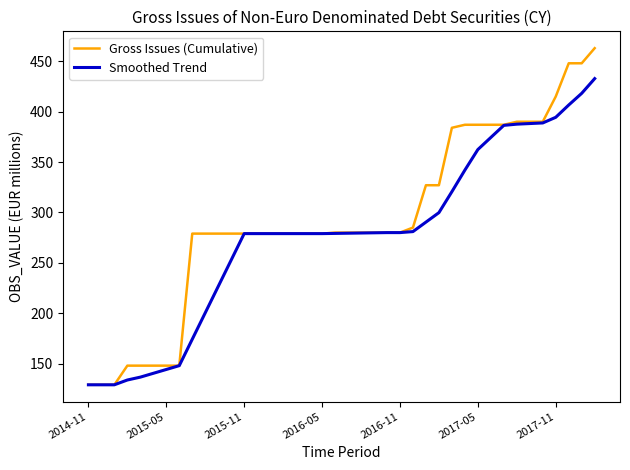

Which series has the largest total across all categories?

Gross Issues (Cumulative)